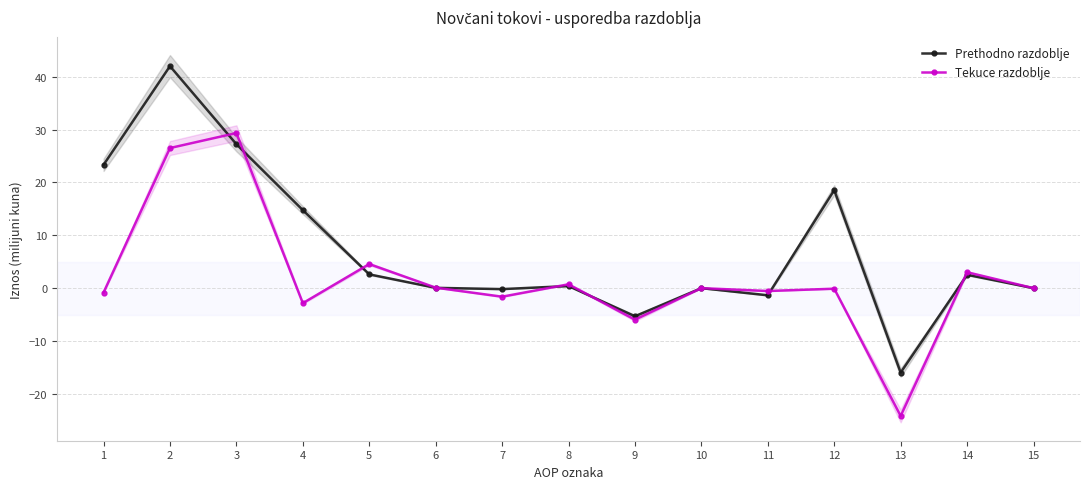

What is the difference between the maximum and minimum values in the Prethodno razdoblje series?

58.0